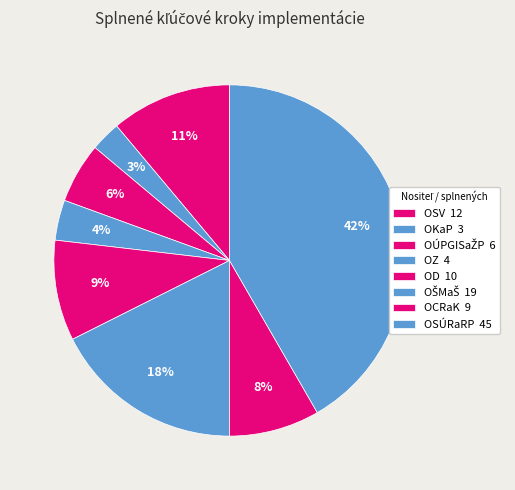

To the nearest percent, what is the difference between the largest and smallest slice percentages?

39%